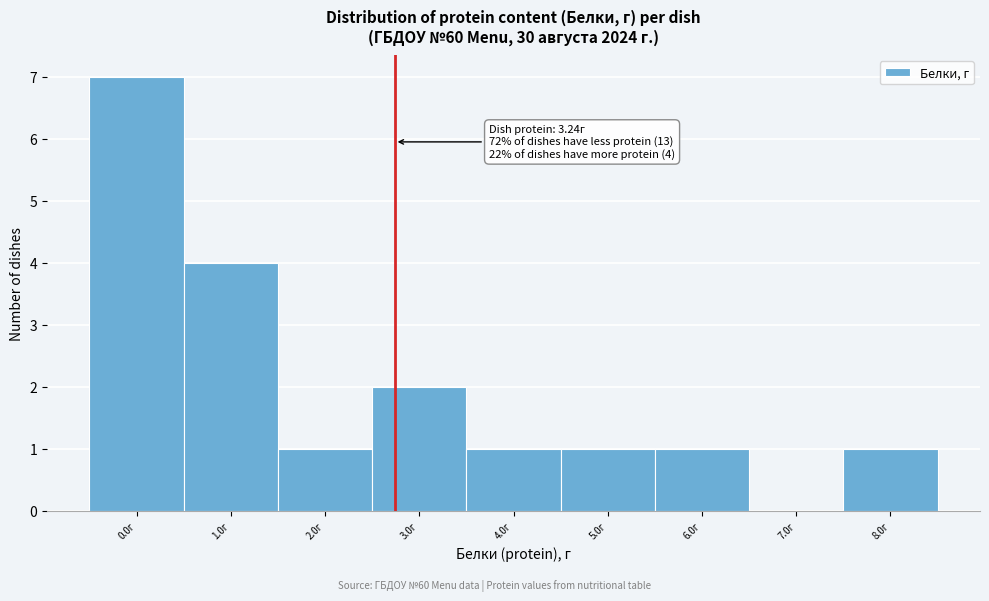

Reading left to right, extract all data points from this chart.

0.0г=7	1.0г=4	2.0г=1	3.0г=2	4.0г=1	5.0г=1	6.0г=1	7.0г=0	8.0г=1